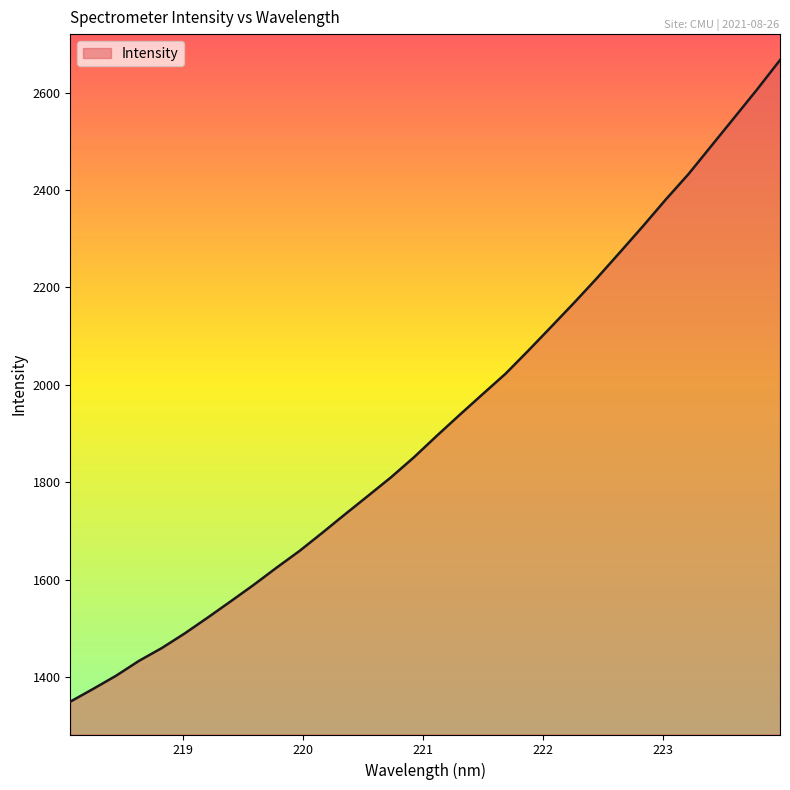

Reading right to left, list all the values displayed in this chart.

2667.0	2606.8	2548.8	2490.9	2433.0	2380.4	2325.5	2272.2	2219.4	2168.7	2119.4	2070.5	2022.8	1980.8	1938.5	1895.4	1851.2	1810.2	1772.2	1734.5	1696.2	1658.7	1624.4	1589.1	1555.4	1522.1	1489.7	1459.6	1433.2	1402.7	1375.6	1349.3